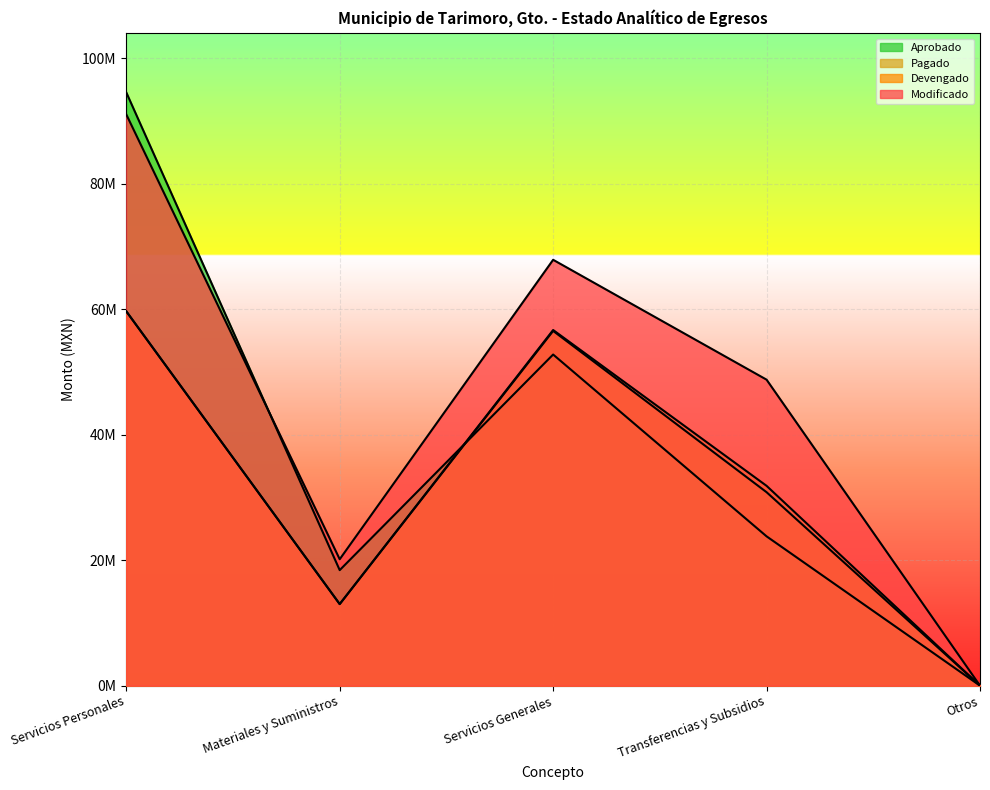

Is the value of Pagado at Servicios Generales greater than the value of Devengado at Servicios Personales?

No